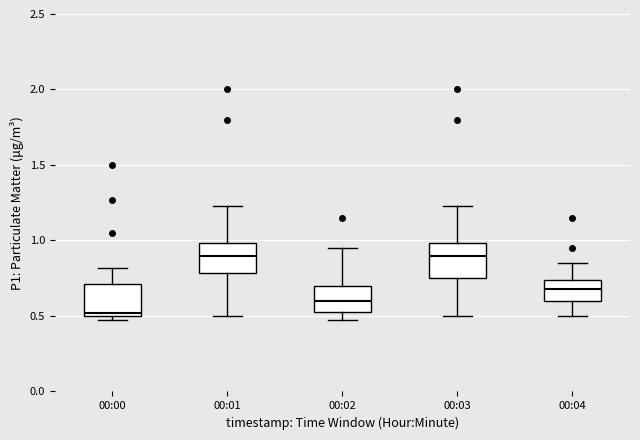

Reading left to right, read every box against the y-axis: the position of its median line, the range the box covers, and the ends of its whiskers. The values are not printed on the chart, so give them approximately, as read against the axis.

00:00: median 0.50 (just above the box's lower edge), box 0.50 to 0.70, whiskers 0.45 to 0.80
00:01: median 0.90, box 0.80 to 1.00, whiskers 0.50 to 1.25
00:02: median 0.60, box 0.55 to 0.70, whiskers 0.45 to 0.95
00:03: median 0.90, box 0.75 to 1.00, whiskers 0.50 to 1.25
00:04: median 0.70, box 0.60 to 0.75, whiskers 0.50 to 0.85